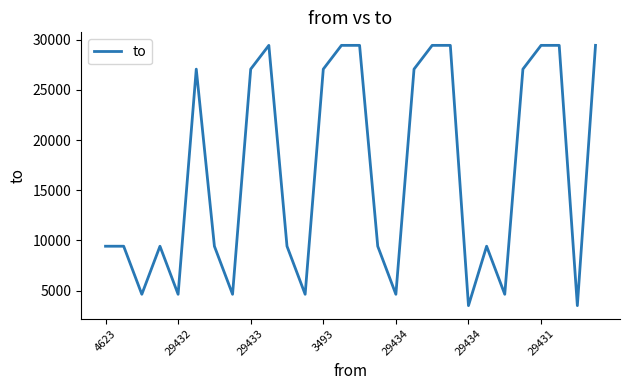

What is the smallest value displayed?

3493